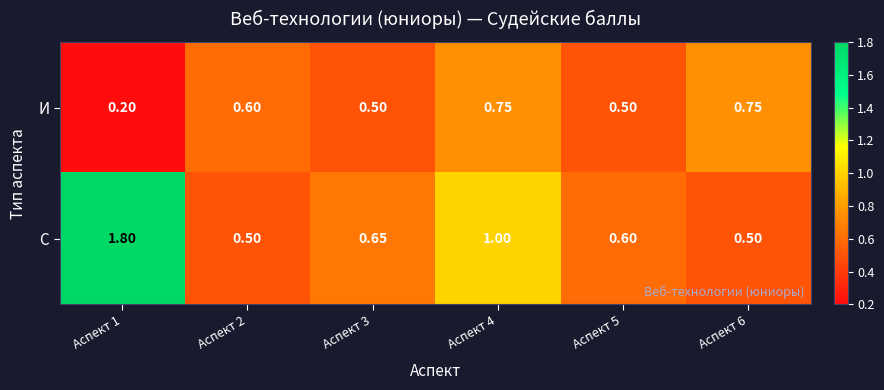

Which series has the largest range (max minus min)?

С